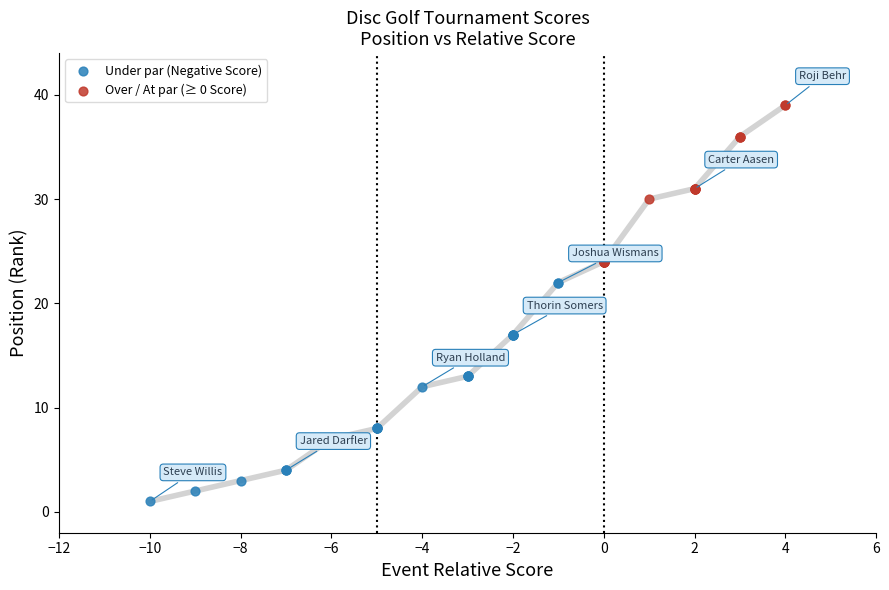

Which series contains the highest Y value?

Over / At par (≥ 0 Score)